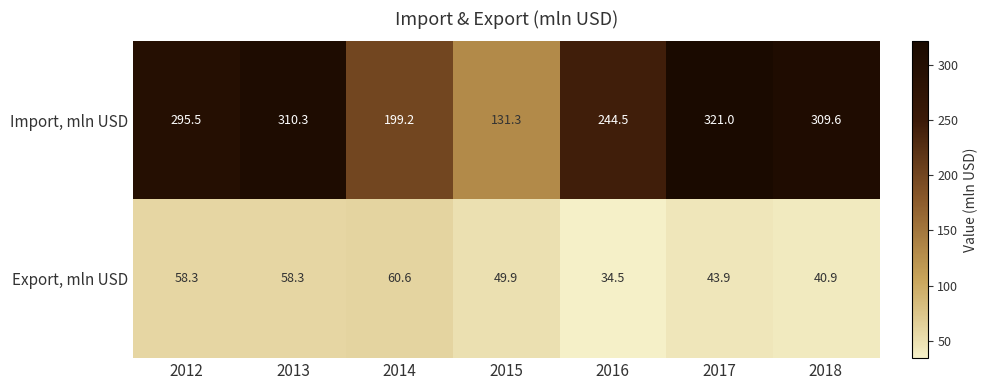

What is the difference between the second highest and second lowest values in the Export, mln USD series?

17.4